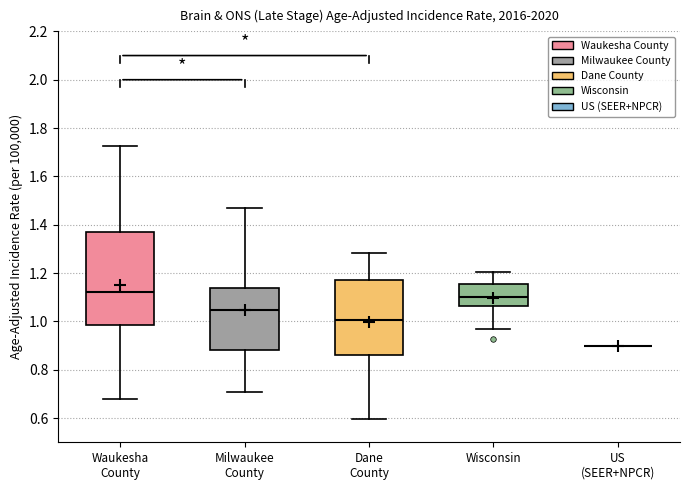

Where is the upper edge of the box for Wisconsin on the y-axis? The values are not printed on the chart, so give them approximately, as read against the axis.

1.16